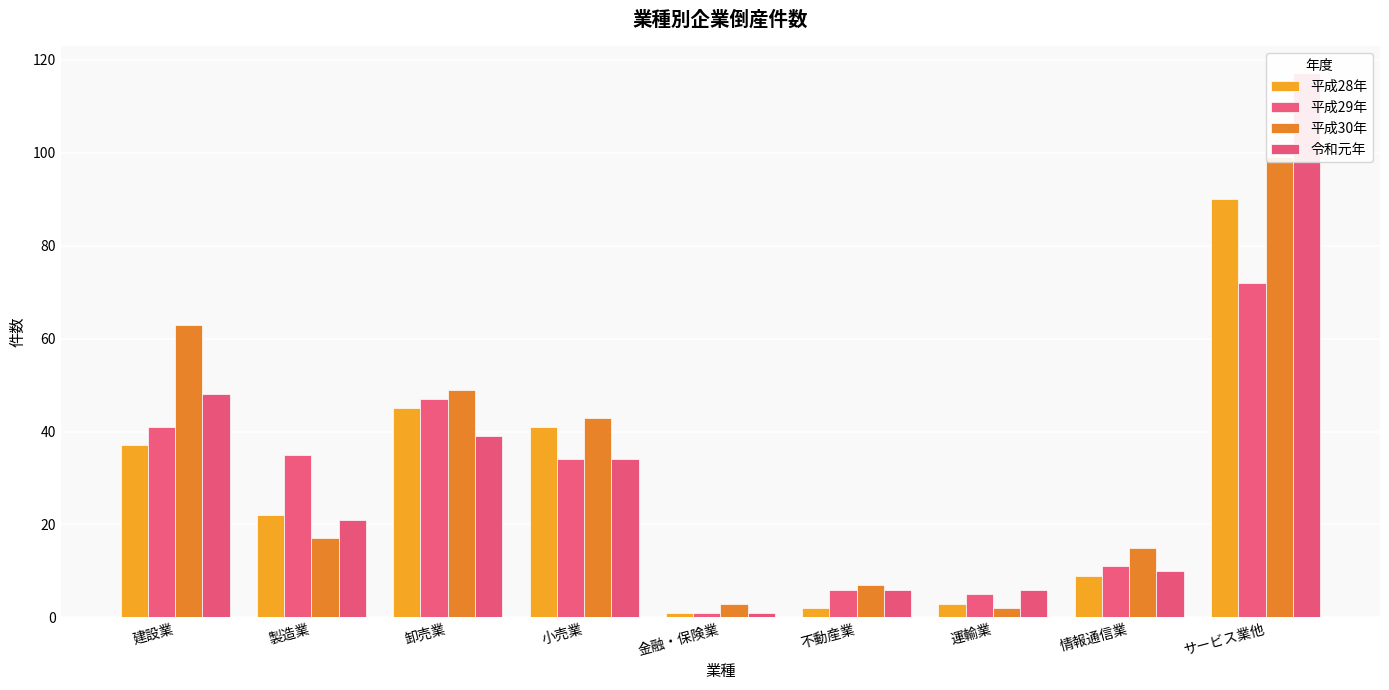

Which series has the widest spread of values?

令和元年